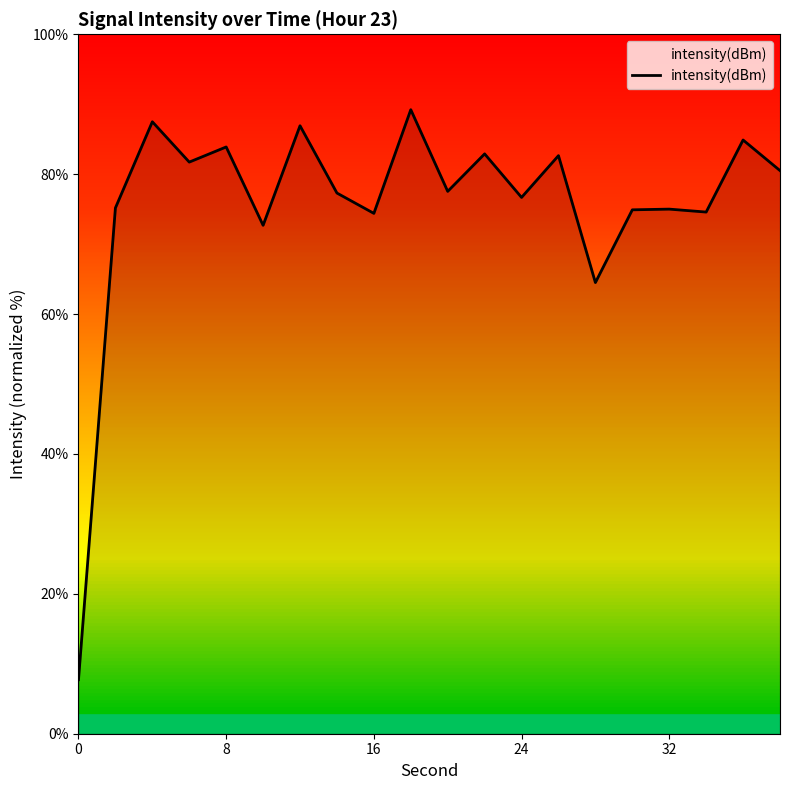

What is the minimum value shown in the chart?

7.7